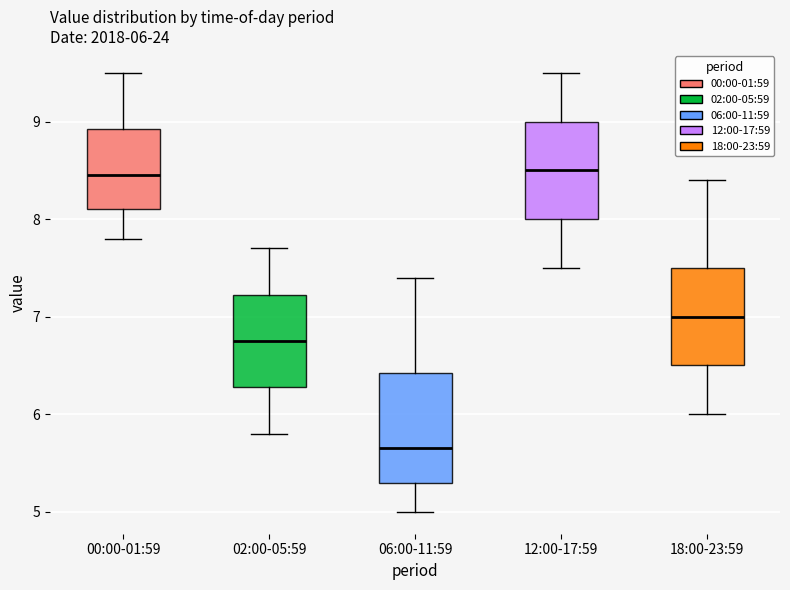

Which box is the tallest, from its lower edge to its upper edge?

06:00-11:59